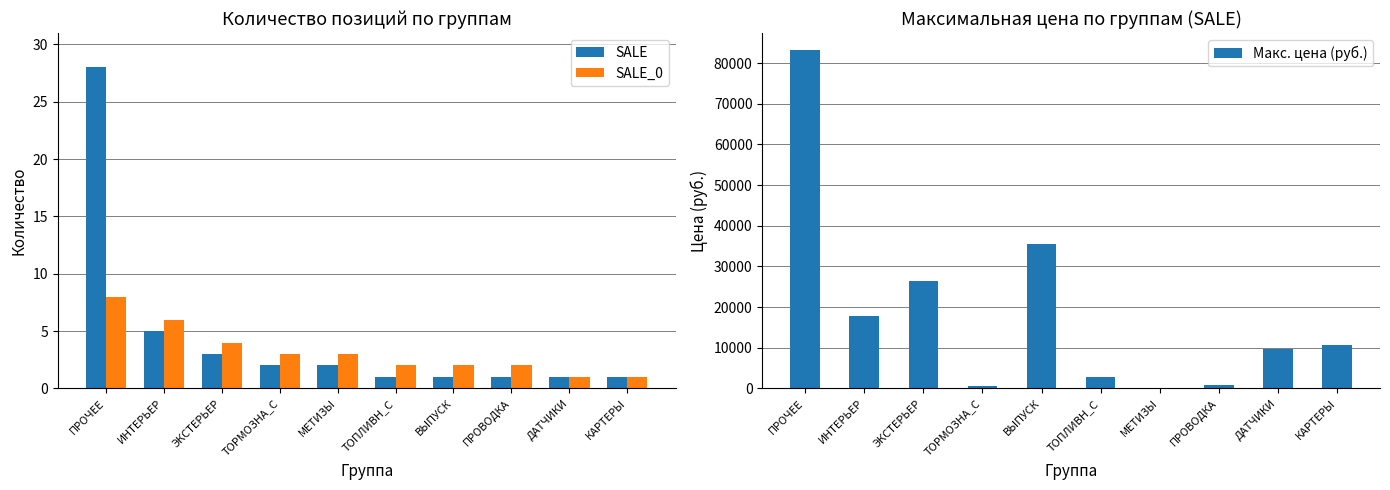

At ЭКСТЕРЬЕР, list the series in order from smallest to largest.

SALE, SALE_0, Макс. цена (руб.)